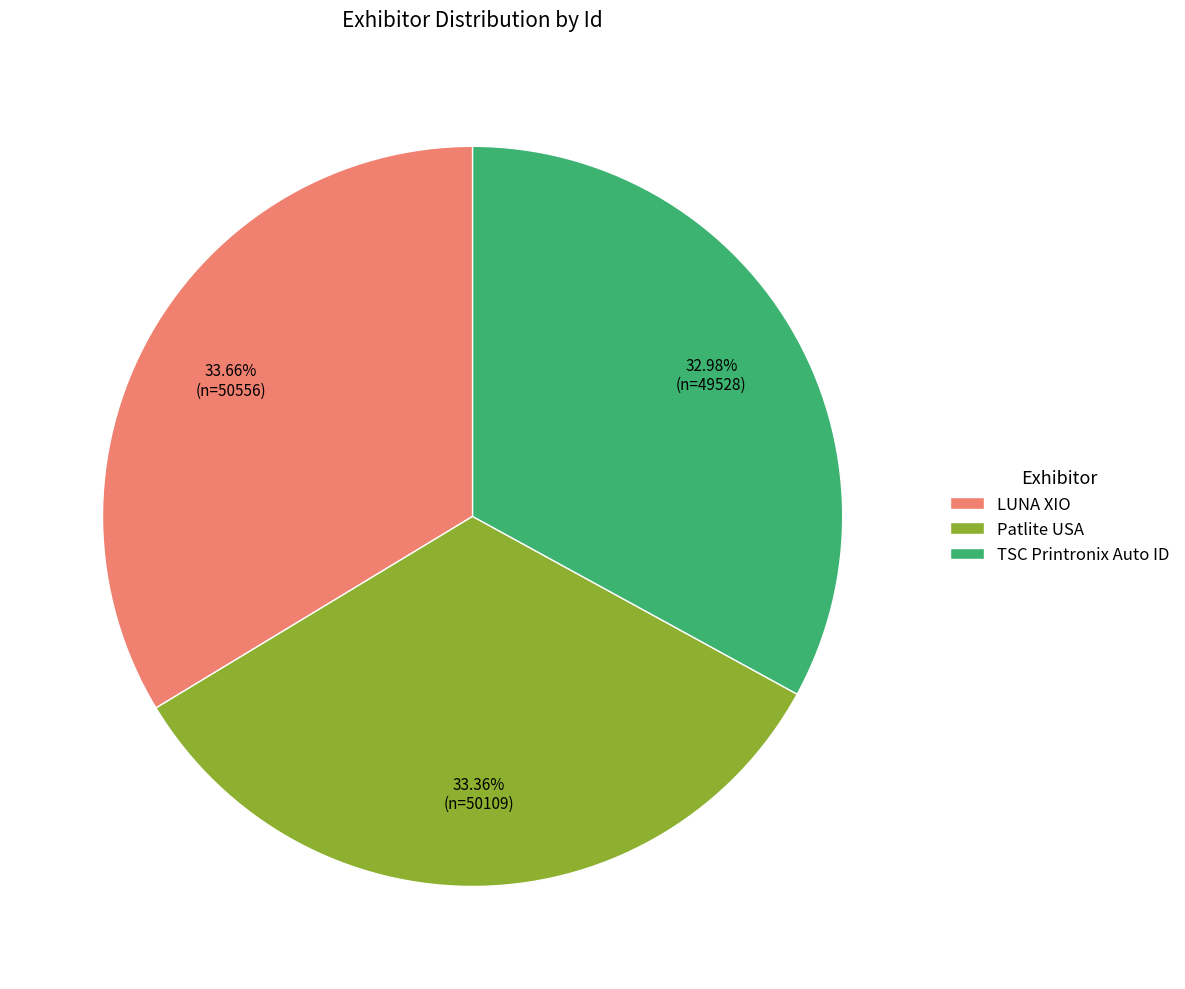

What is the ratio of the value at Patlite USA to the value at LUNA XIO?

1.0